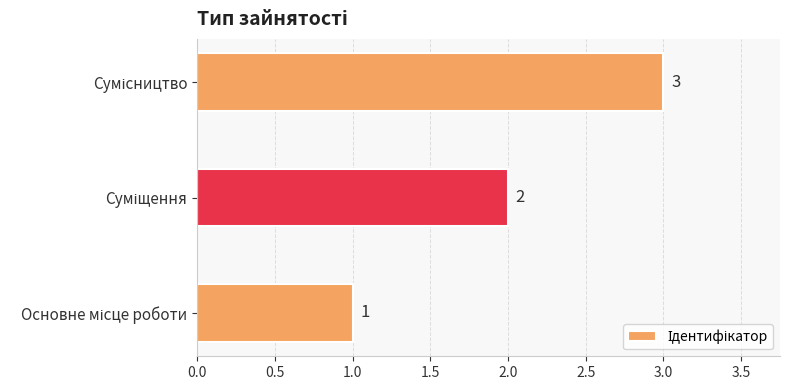

What is the sum of all values?

6